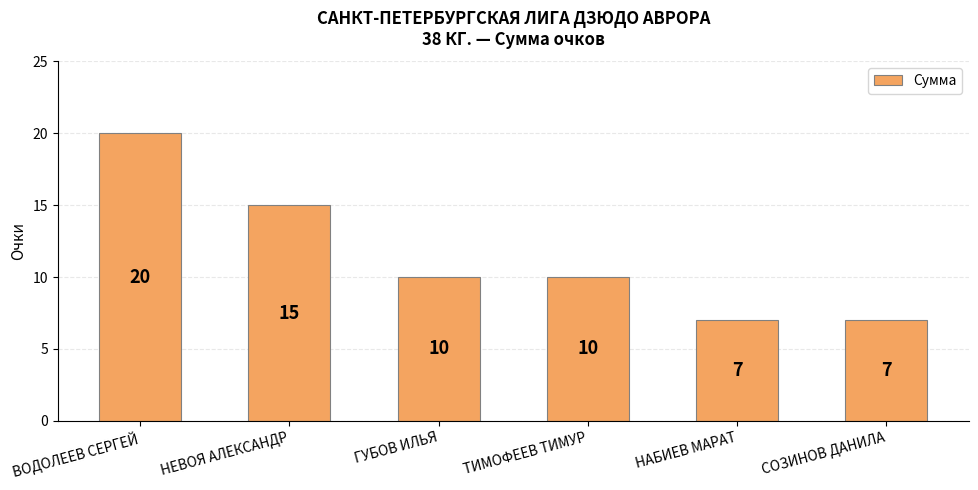

What is the sum of the values at ТИМОФЕЕВ ТИМУР and НЕВОЯ АЛЕКСАНДР?

25